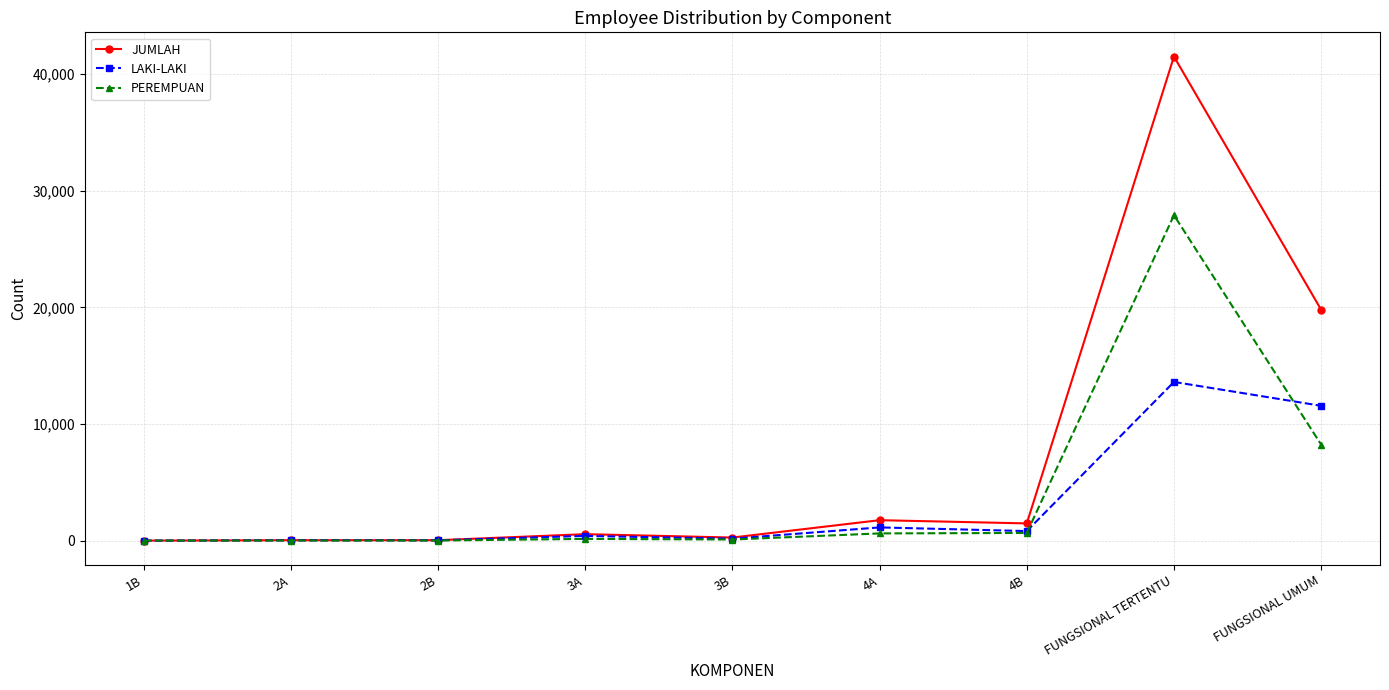

Which series has the largest range (max minus min)?

JUMLAH